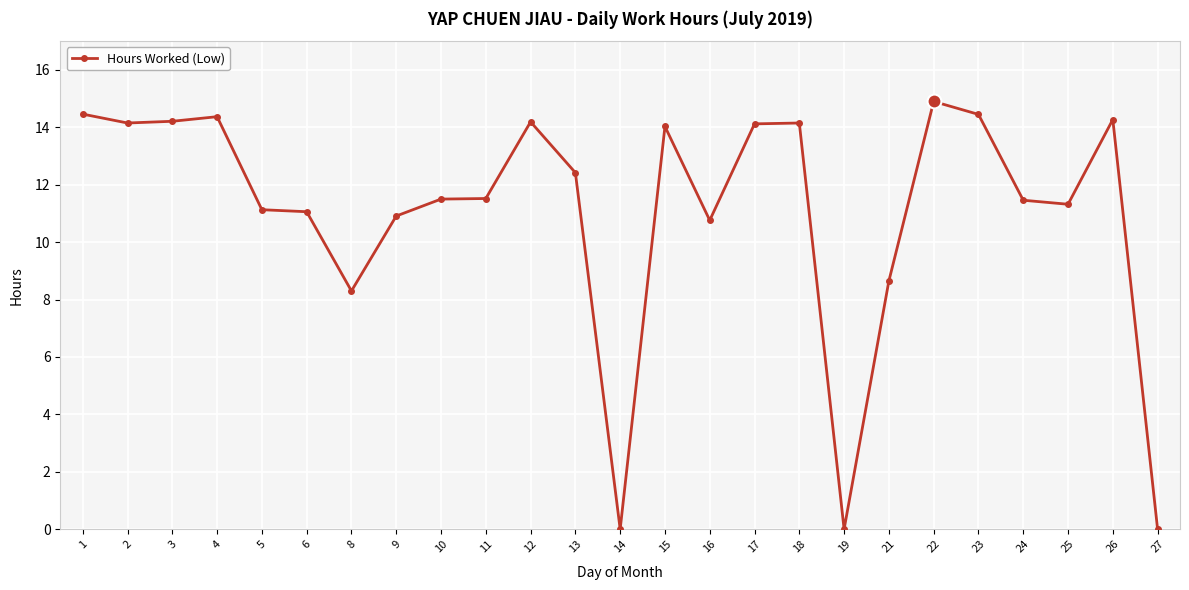

How many series are shown in this chart?

1